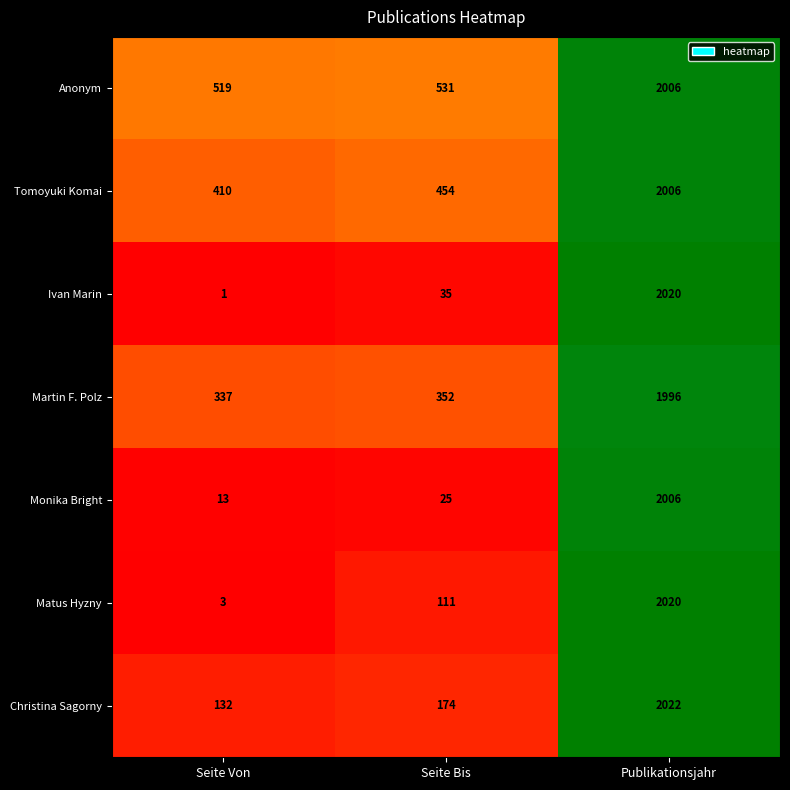

How many series are shown in this chart?

7